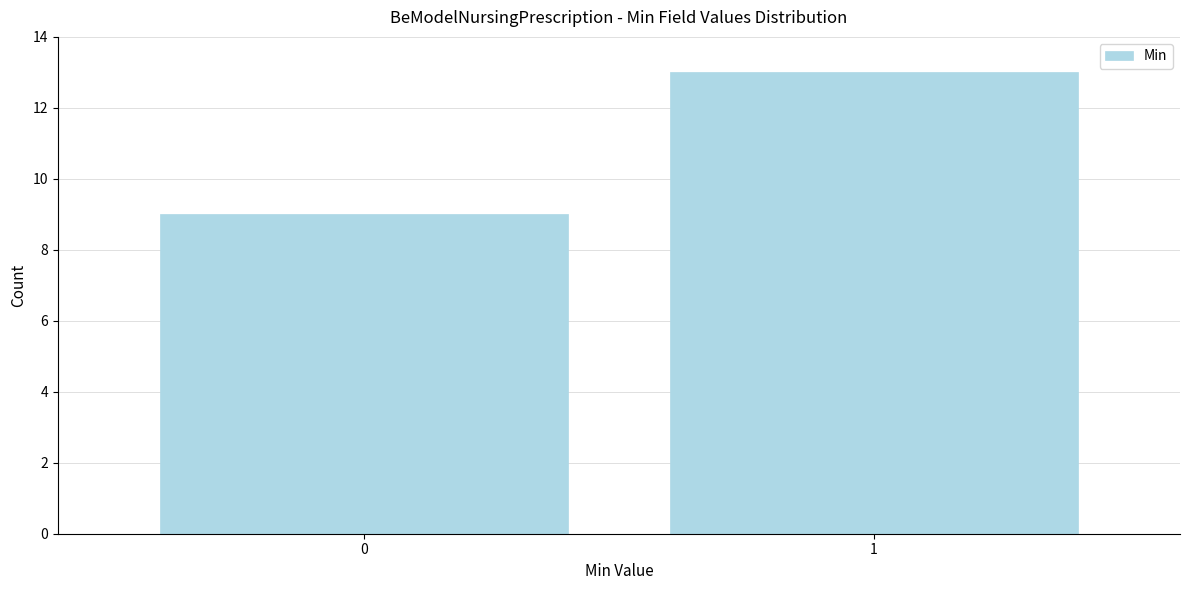

Reading right to left, what are all the values shown in this chart?

1=13	0=9